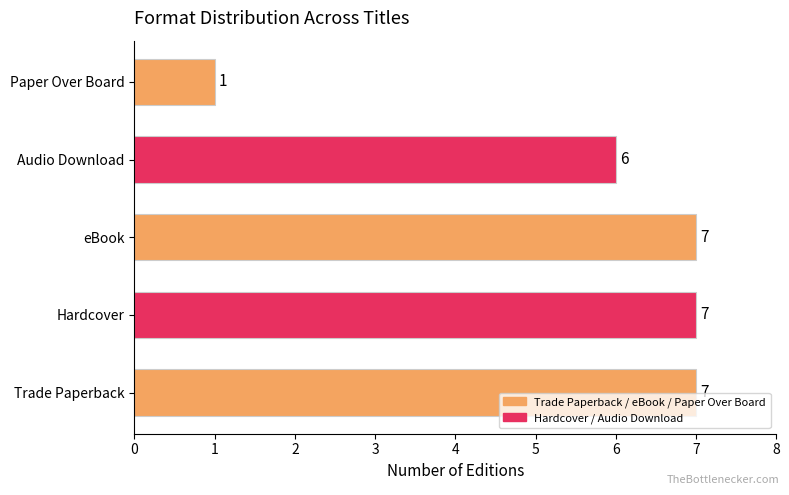

Approximately how many times larger is the value at eBook compared to Audio Download?

1.2